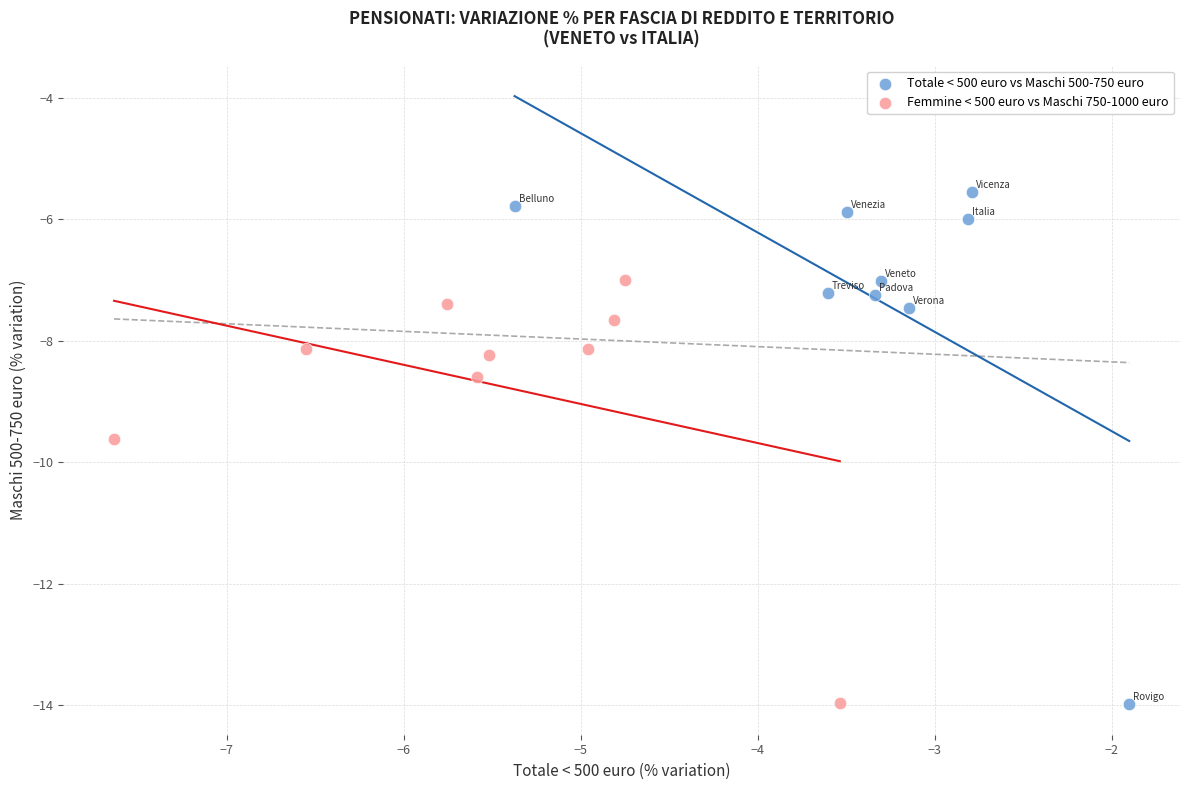

Which series reaches the maximum Y coordinate?

Totale < 500 euro vs Maschi 500-750 euro